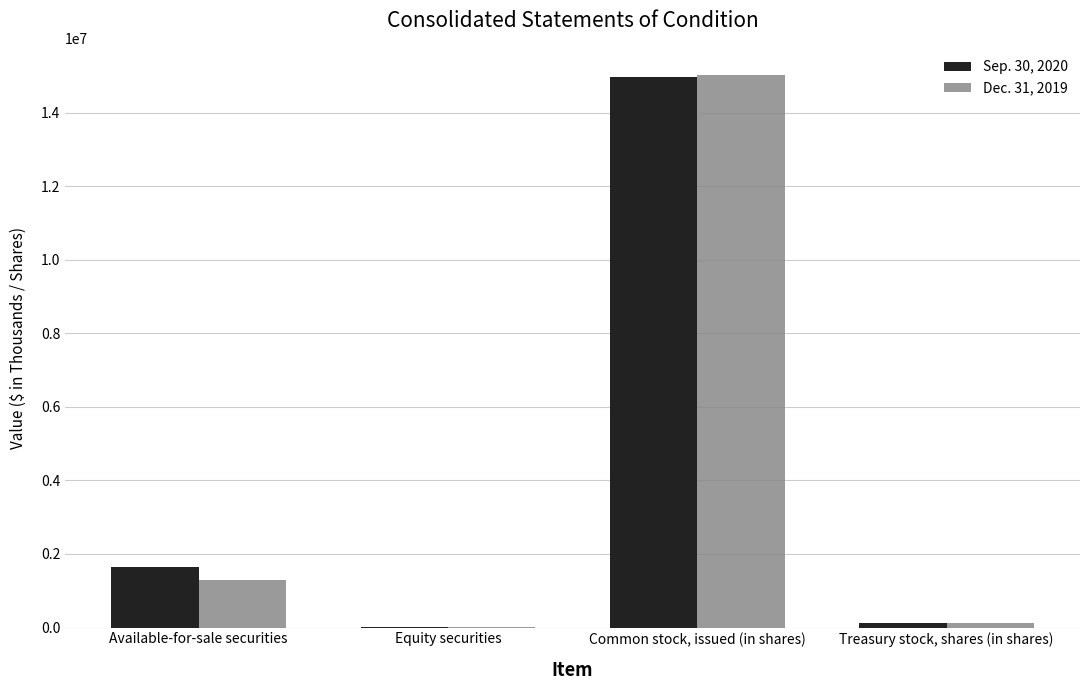

How many groups of bars are there?

4